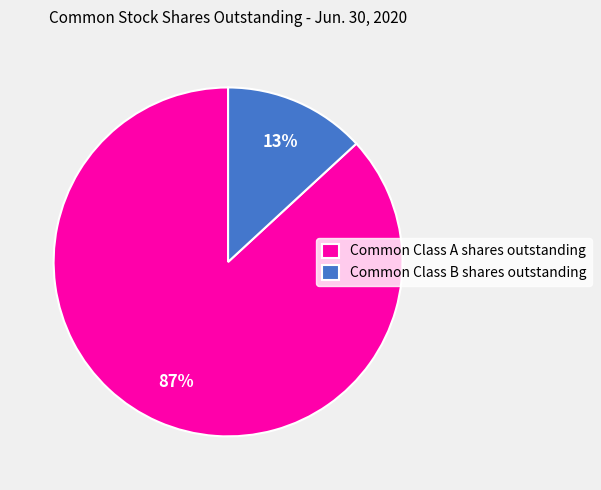

Count the number of slices in the pie.

2